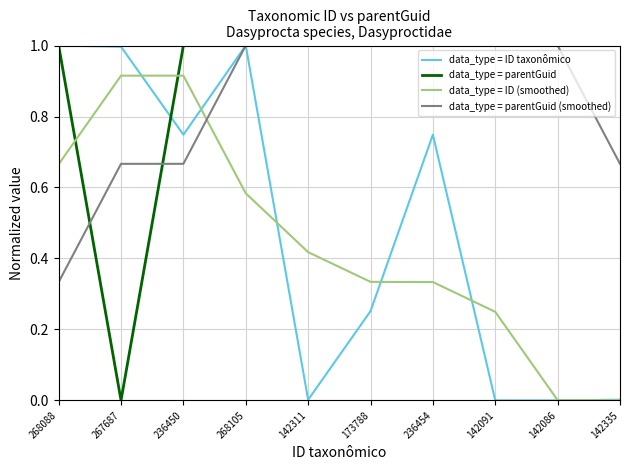

Between 173788 and 142086, which series saw the biggest shift?

data_type = ID (smoothed)